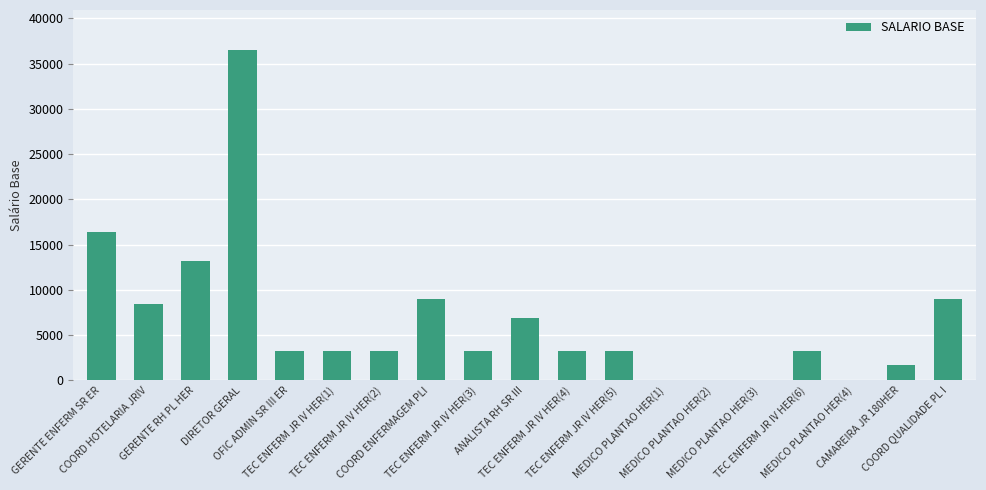

Count the number of values greater than 3177.

14